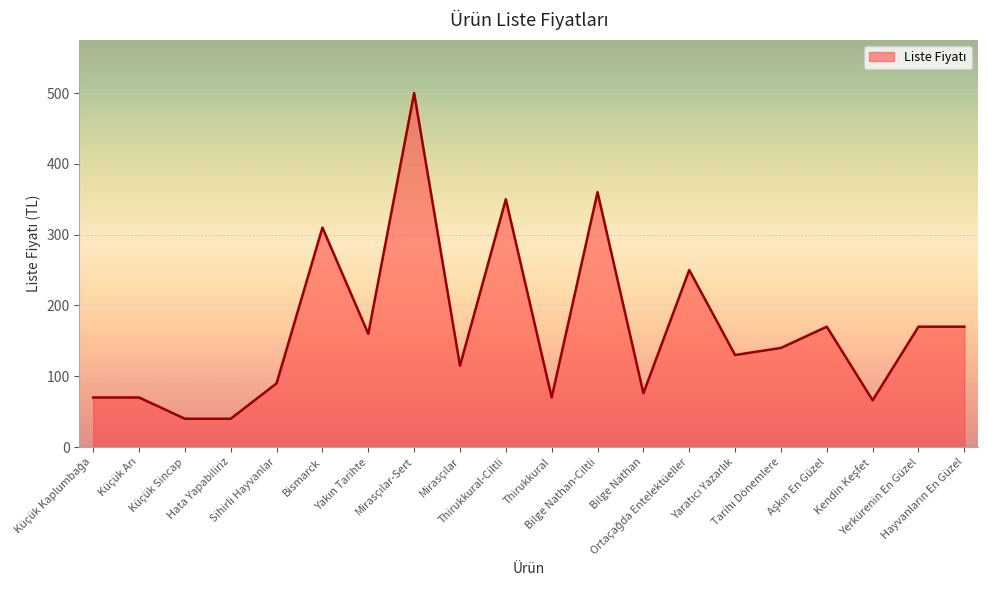

What is the sum of all values?

3347